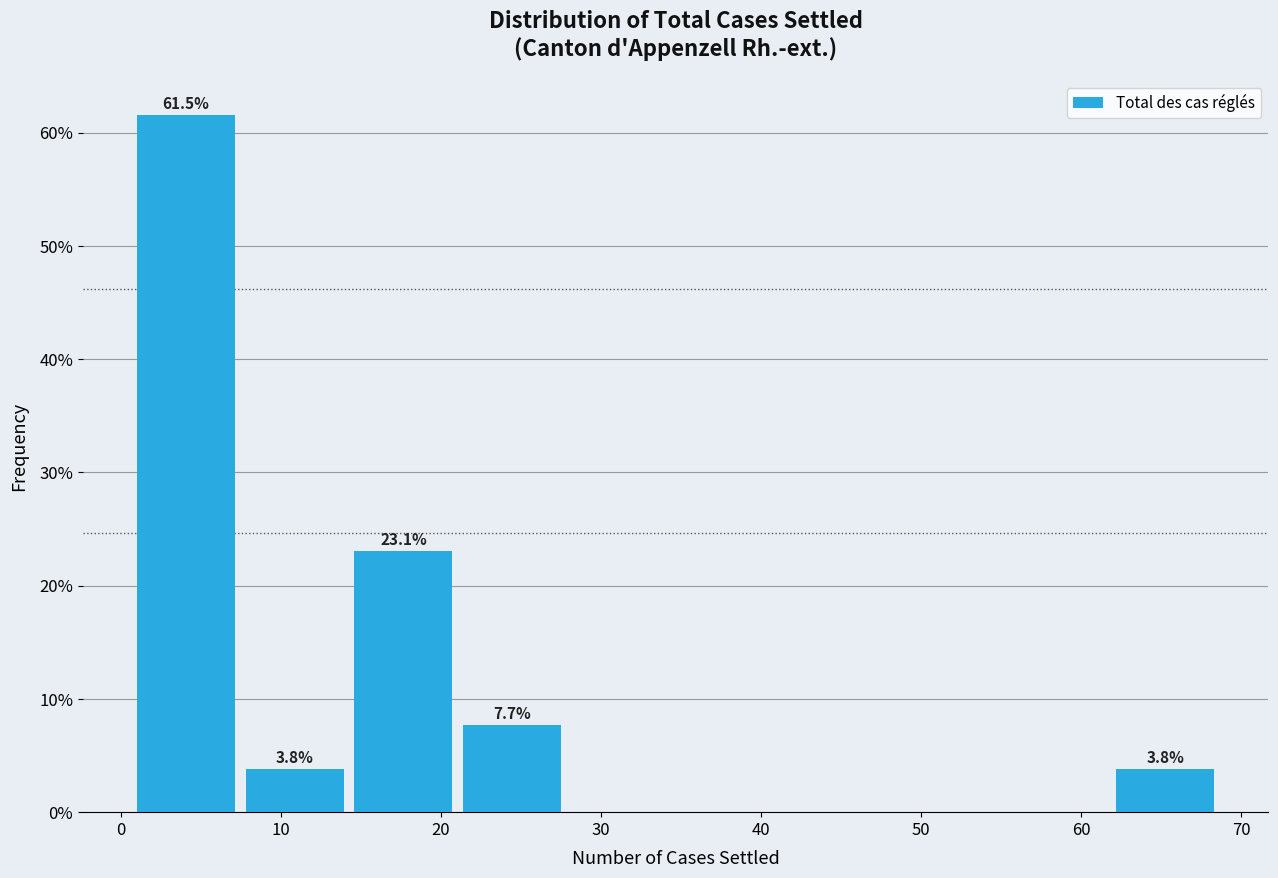

Which range on the x-axis has the tallest bar?

1.0 to 7.8